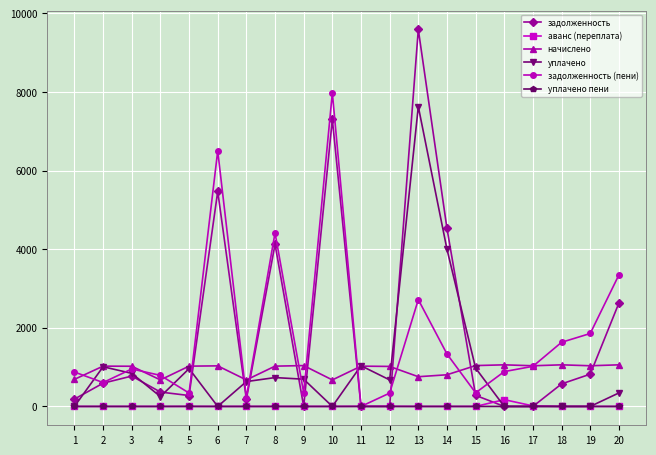

In задолженность, how many points are higher than both neighbors (excluding endpoints)?

5